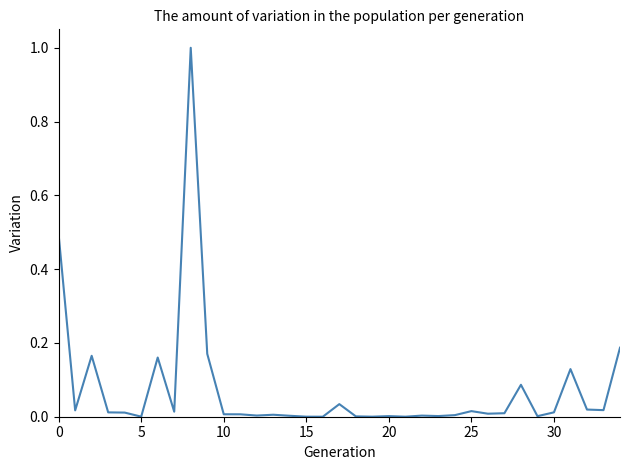

What is the greatest value displayed?

1.0